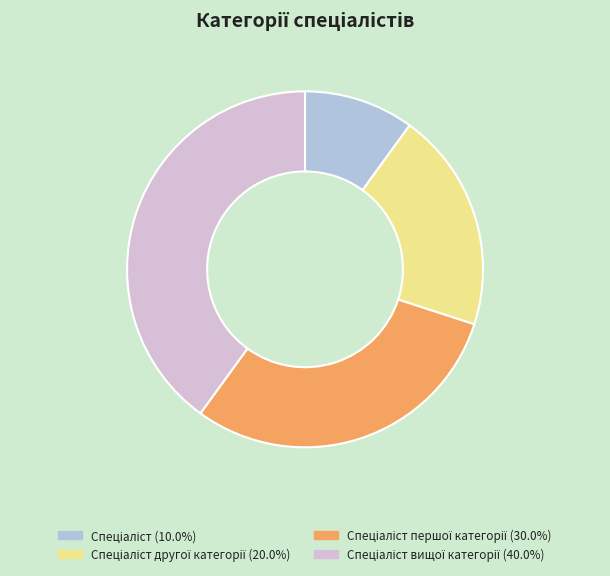

Is there a majority slice in this chart?

No